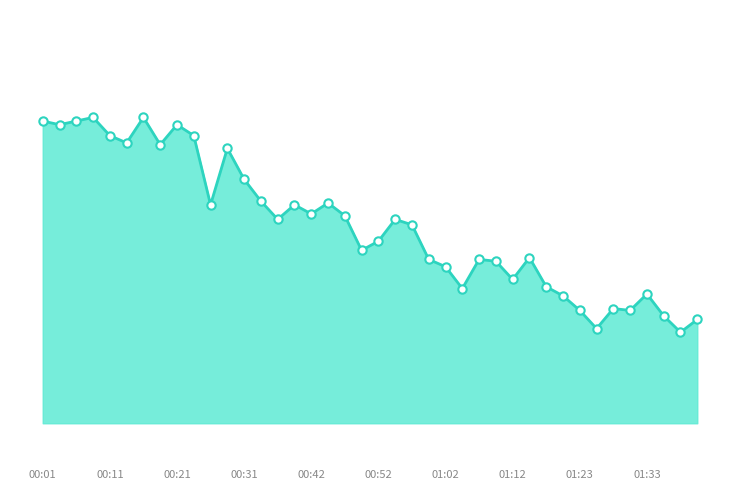

What is the smallest value displayed?

10.7